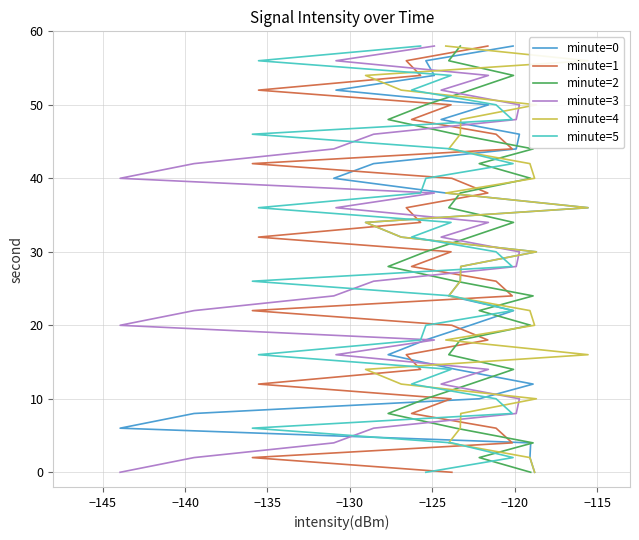

The value of minute=1 at −130 is 3. True or false?

False